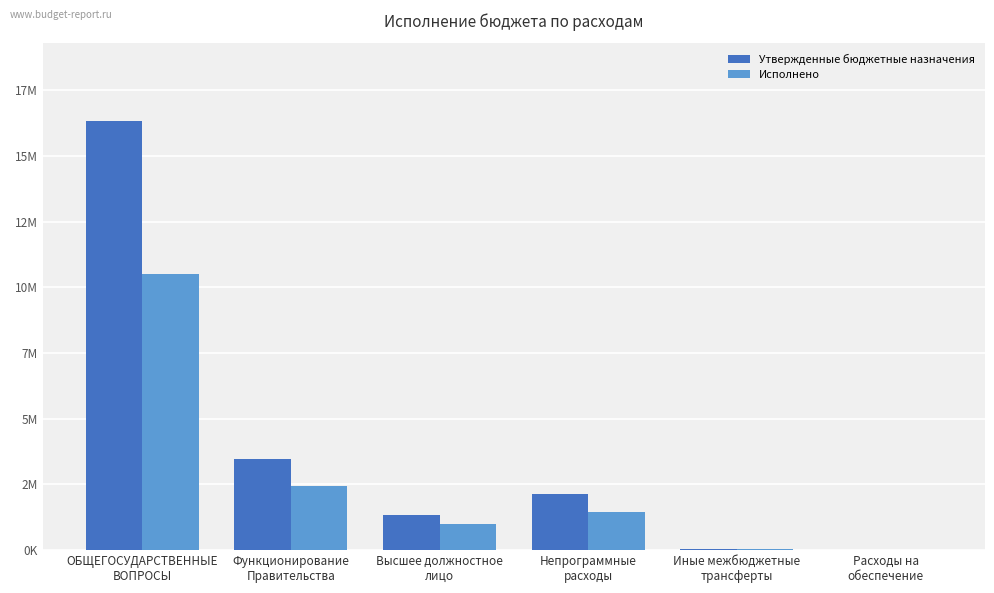

What are all the series names shown in the legend?

Утвержденные бюджетные назначения, Исполнено